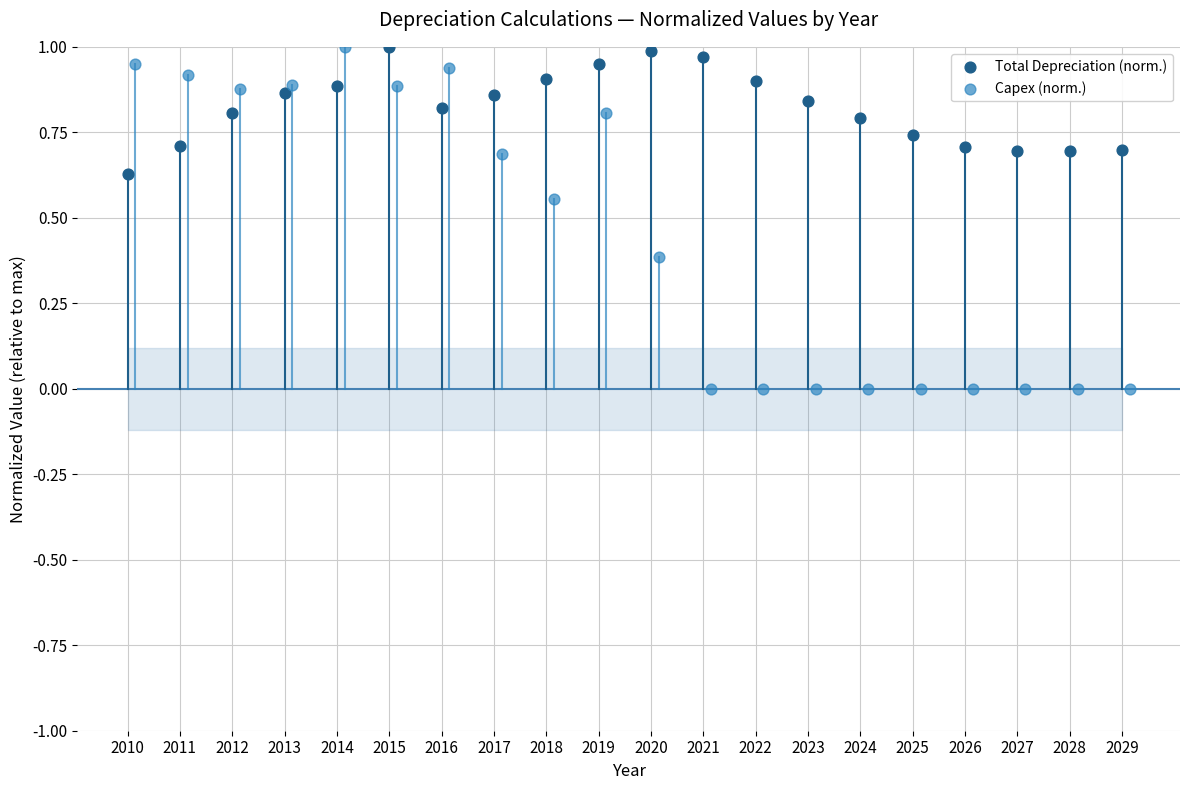

Which series has the widest spread of Y values?

Capex (norm.)